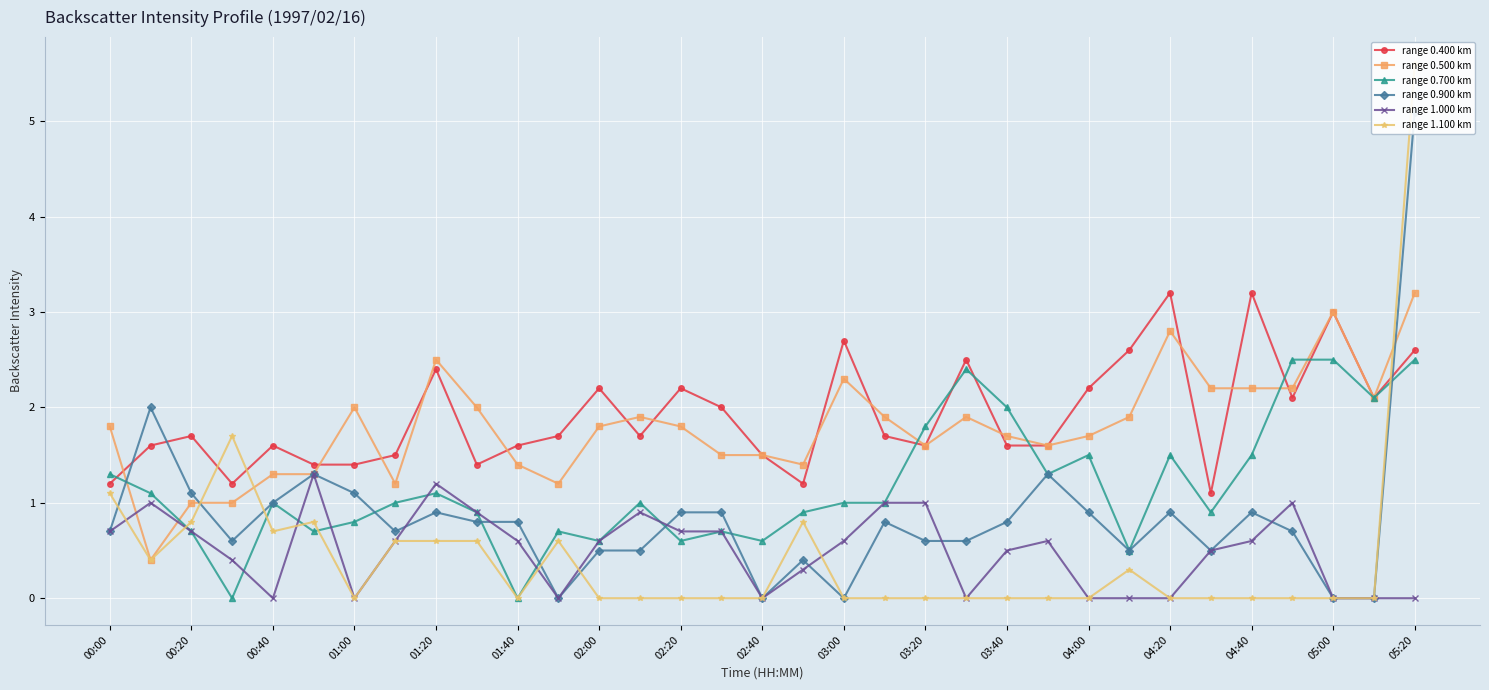

The value of range 0.500 km at 02:00 is 1.8. True or false?

True